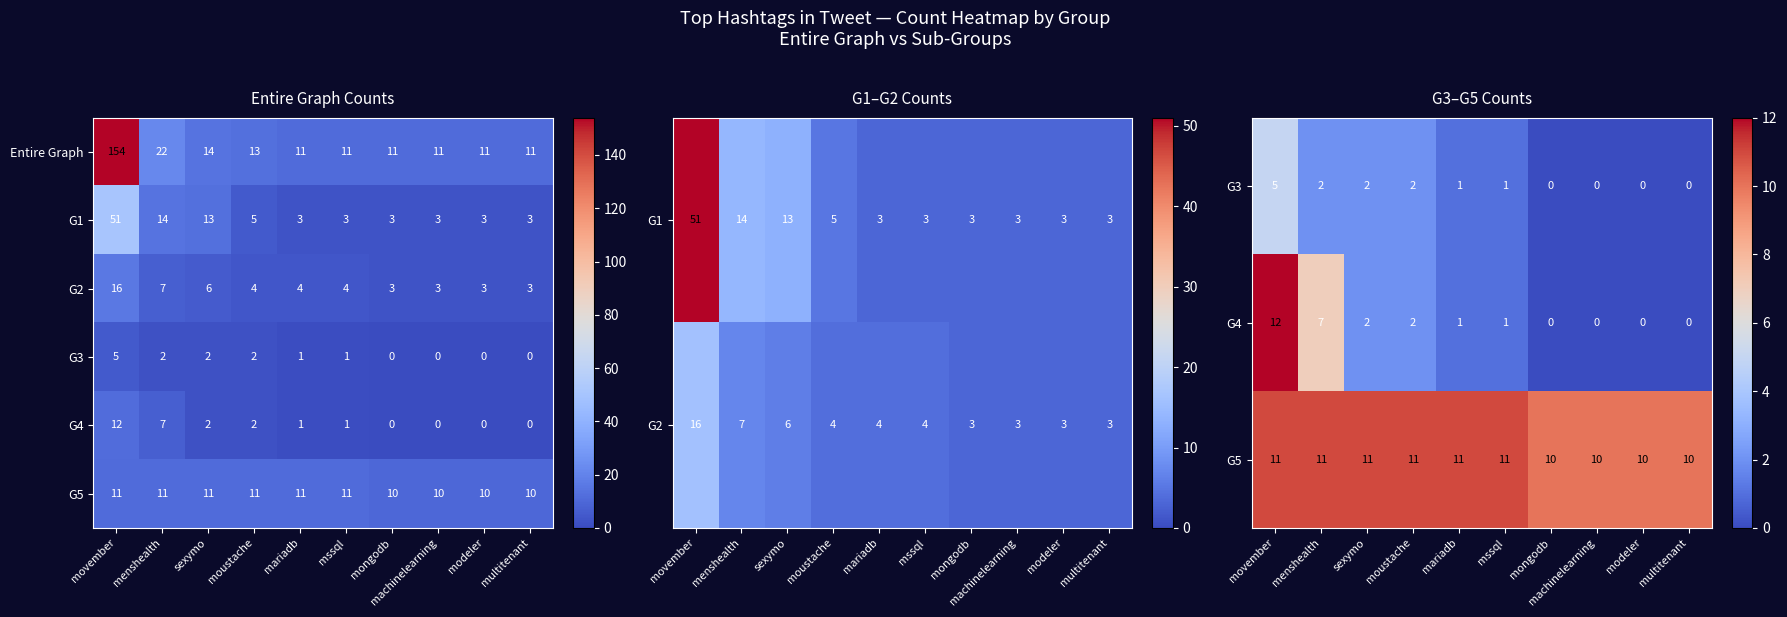

Between modeler and menshealth, which is larger?

menshealth